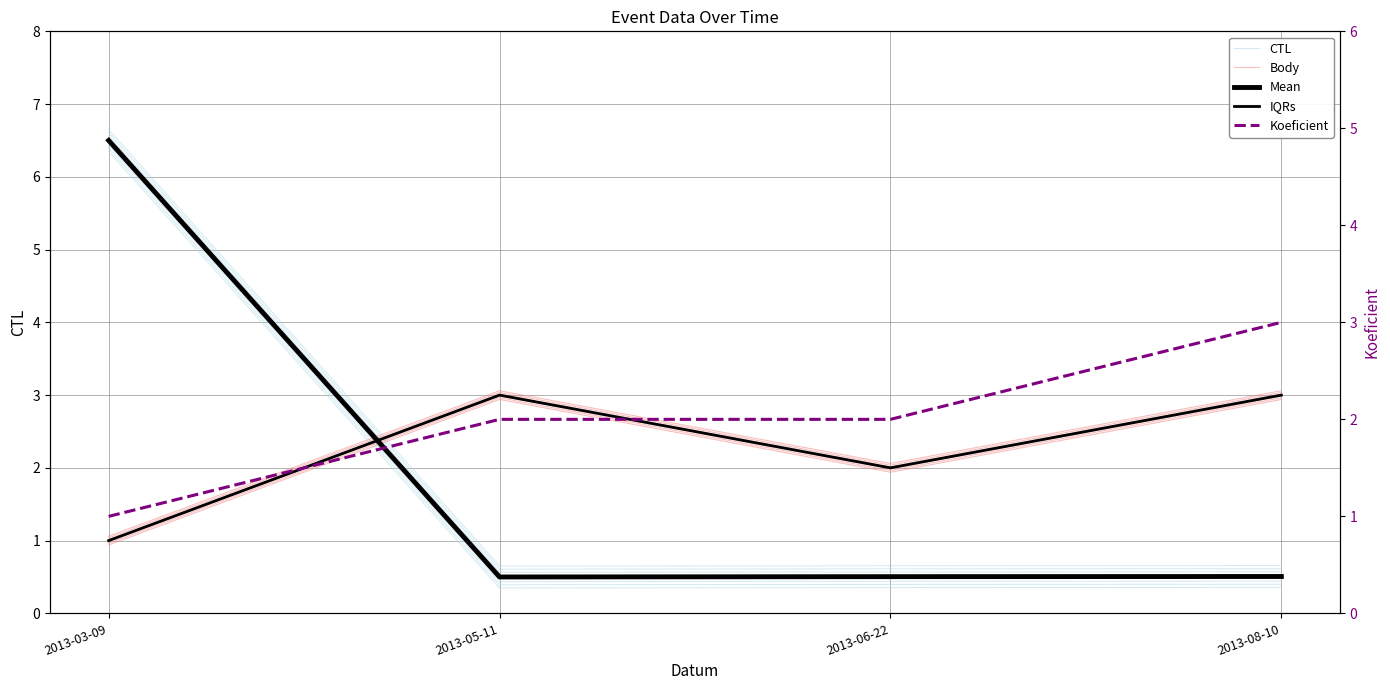

The Mean series shows 0.2 at 2013-08-10. True or false?

False